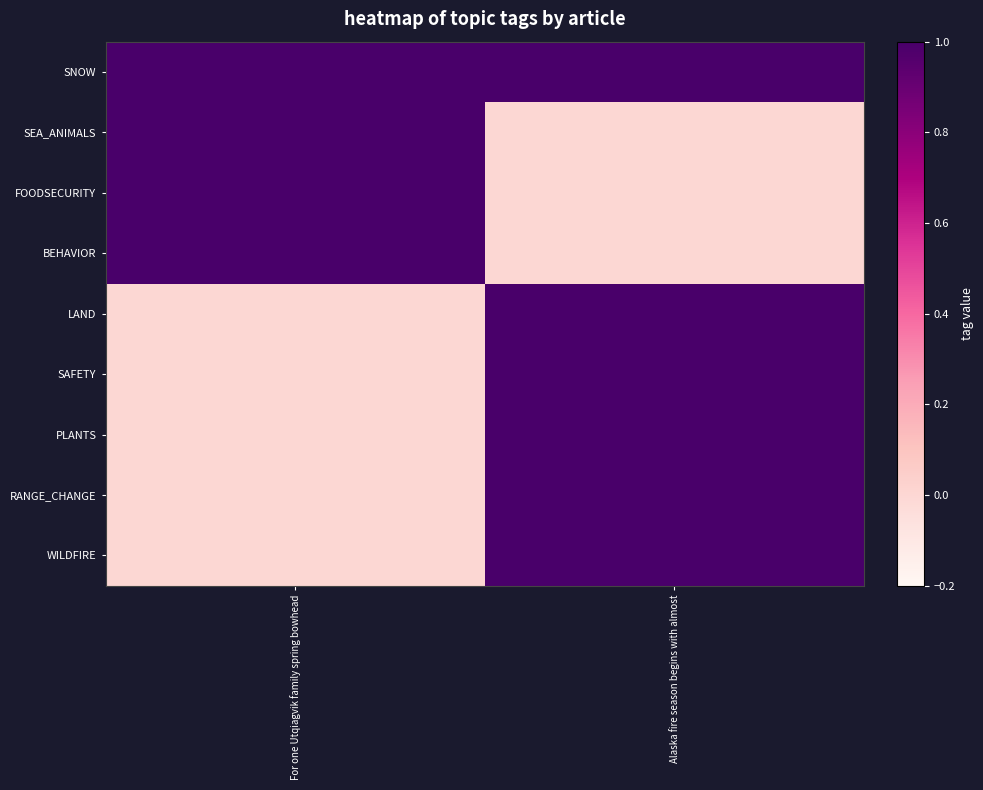

Which series has the largest range (max minus min)?

SEA_ANIMALS